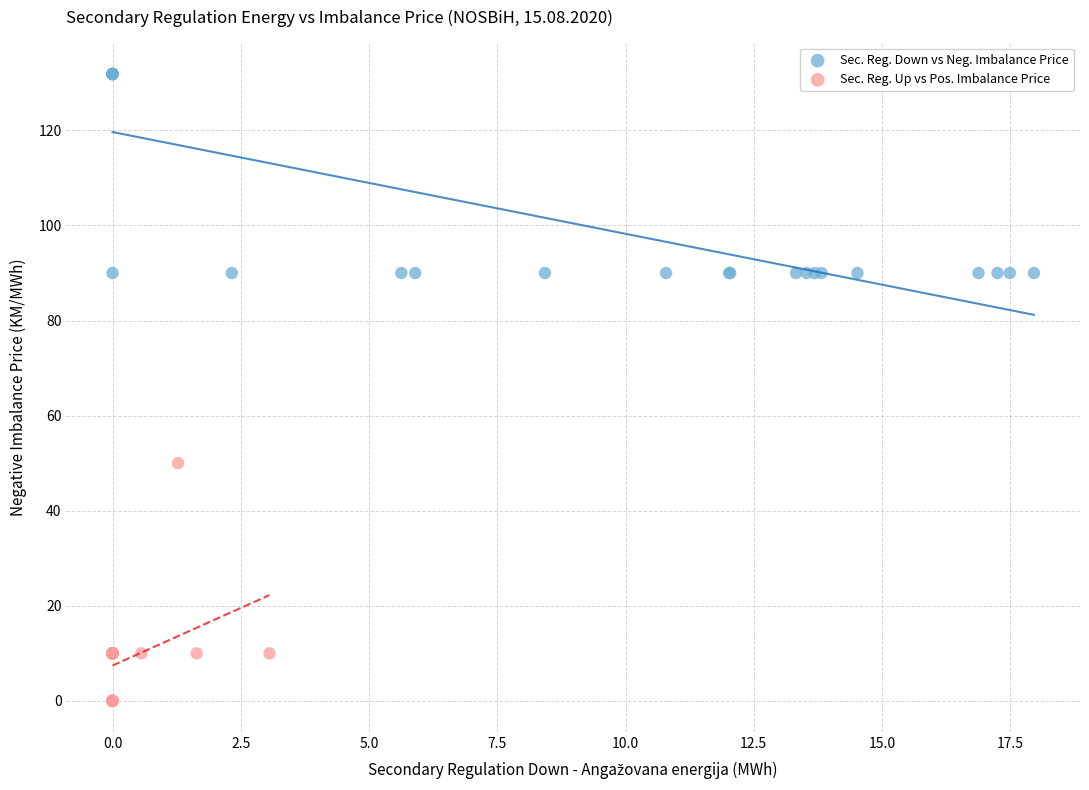

Which series has the largest Y range (max minus min)?

Sec. Reg. Up vs Pos. Imbalance Price